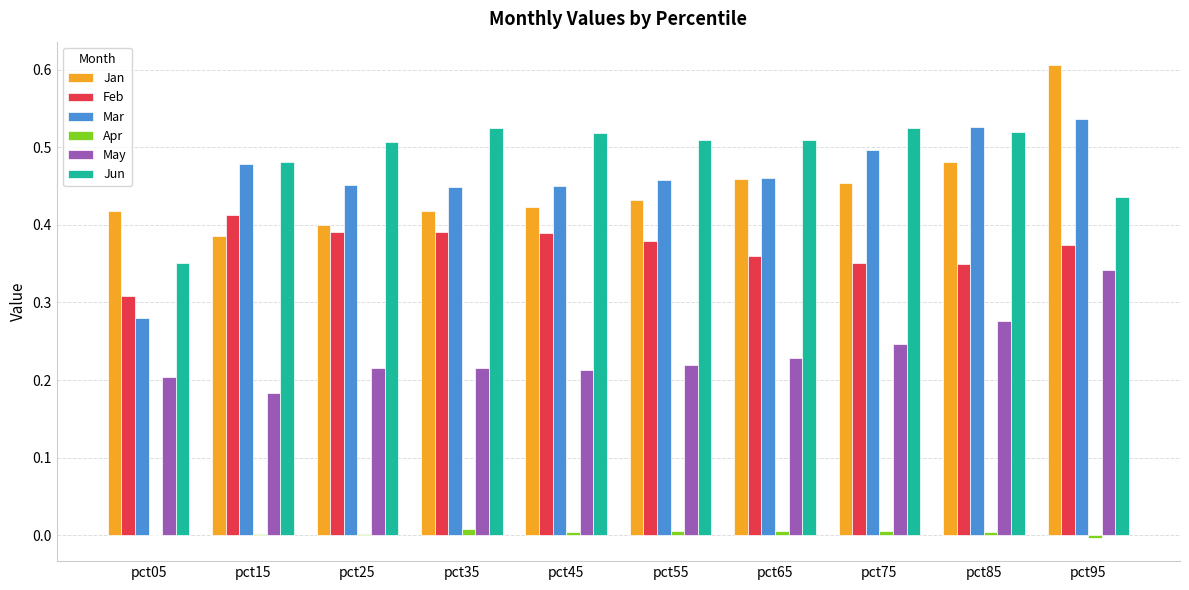

What is the sum of the Jun values at pct45 and pct35?

1.0